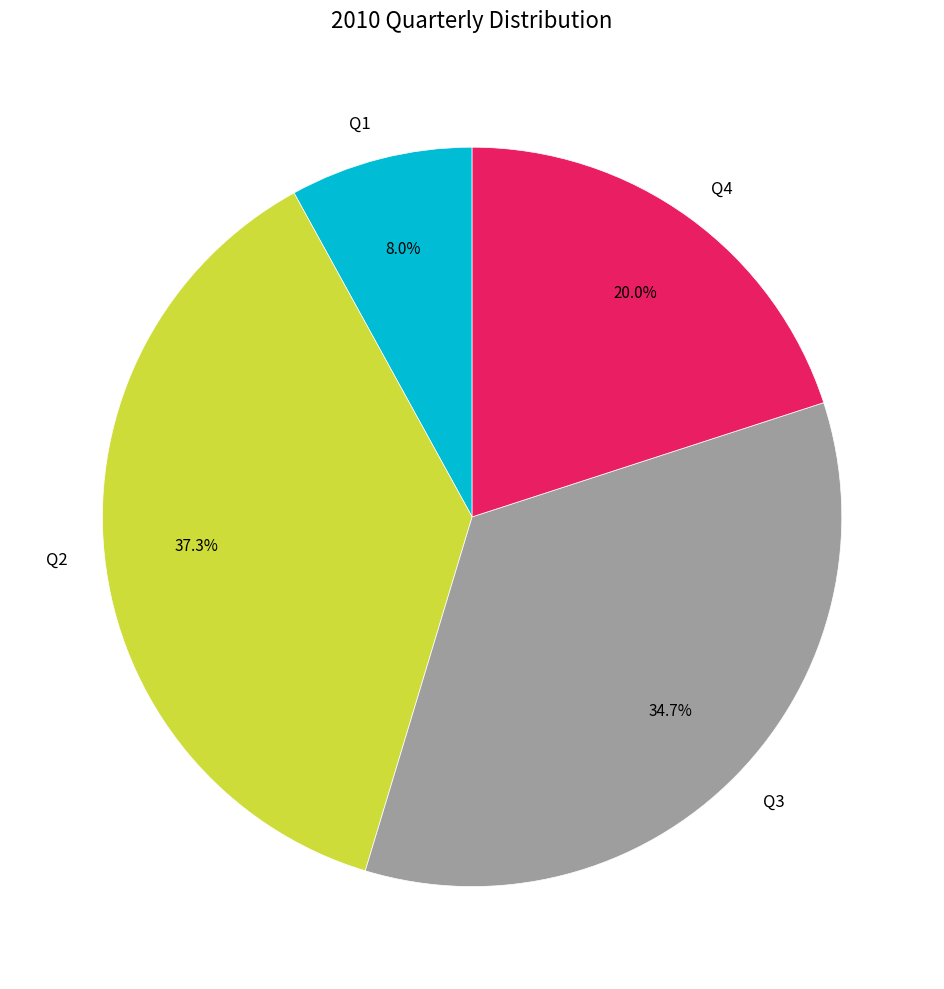

To the nearest percent, what is the combined percentage of Q3 and Q1?

43%